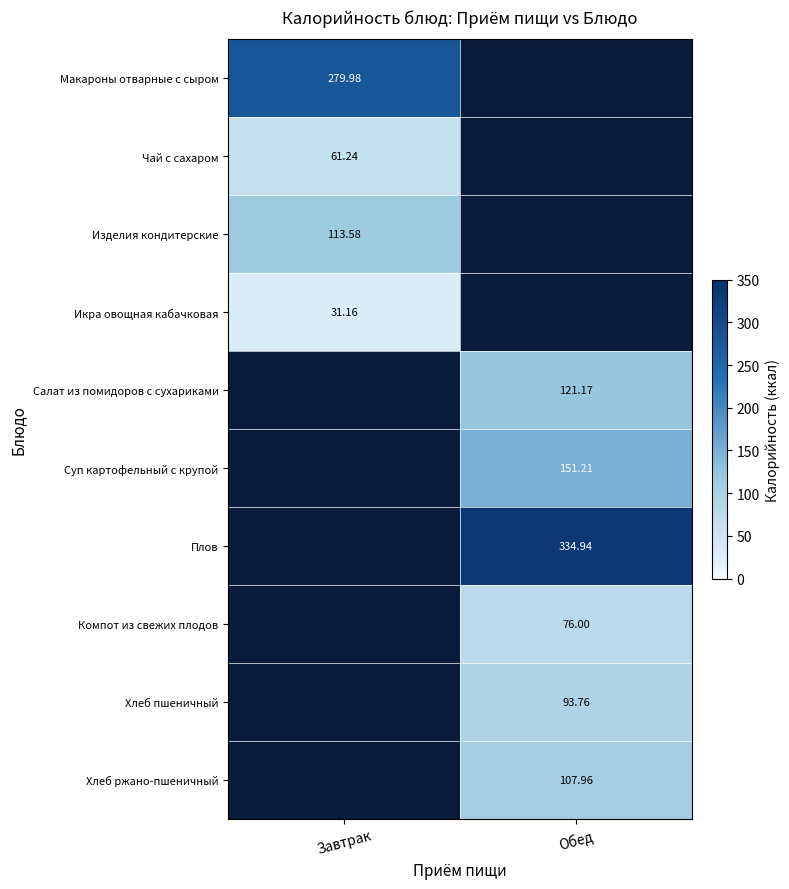

Is the value of Макароны отварные с сыром at Завтрак greater than the value of Изделия кондитерские at Завтрак?

Yes